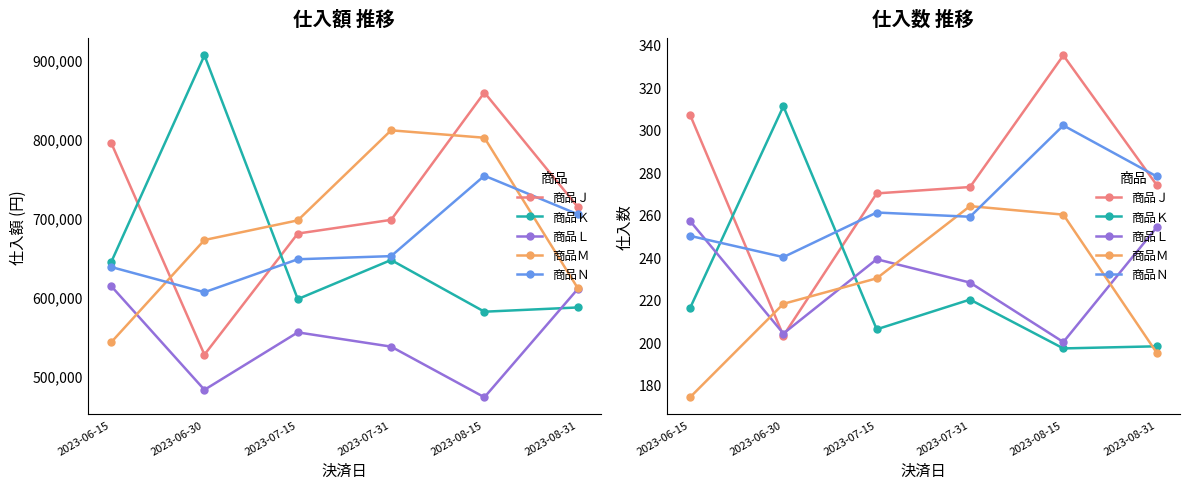

What are all the series names shown in the legend?

商品Ｊ, 商品Ｋ, 商品Ｌ, 商品Ｍ, 商品Ｎ